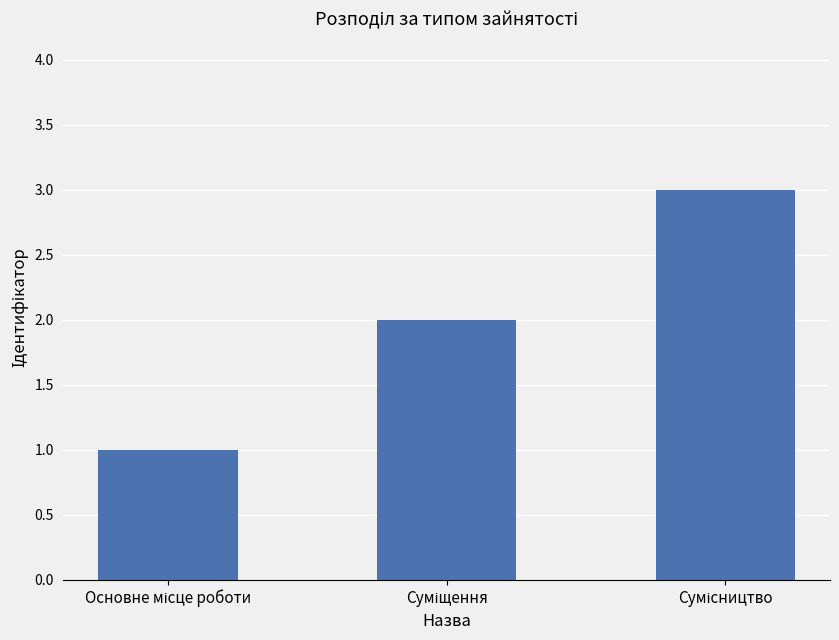

What is the sum of all values?

6